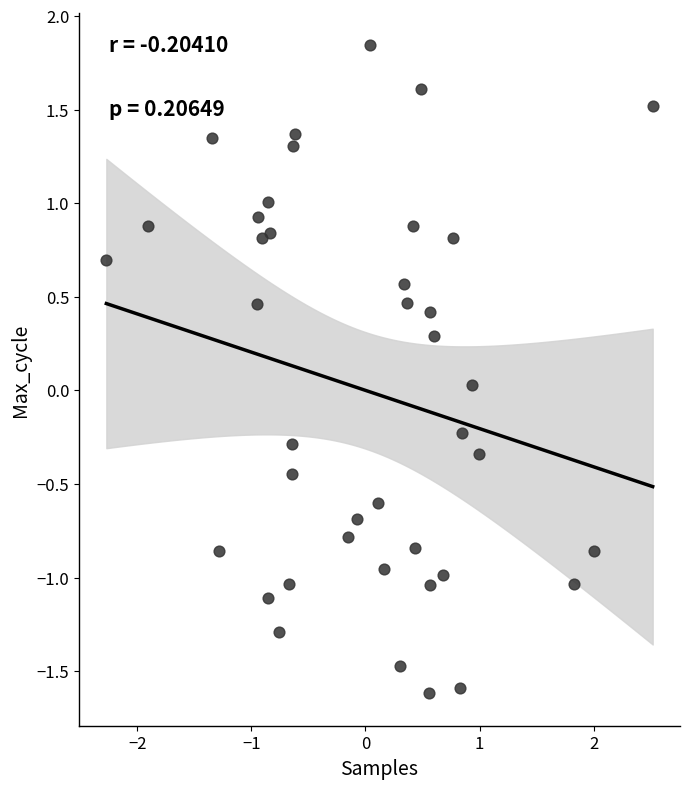

What is the range of X values (max minus min)?

4.8